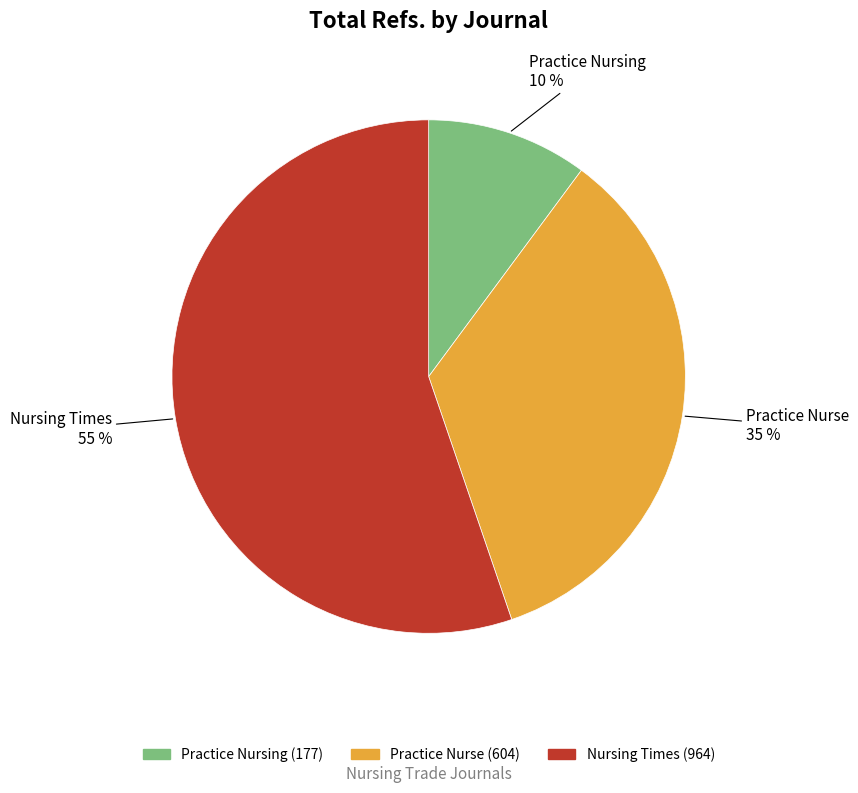

True or false: Practice Nursing accounts for 23% of the total.

False